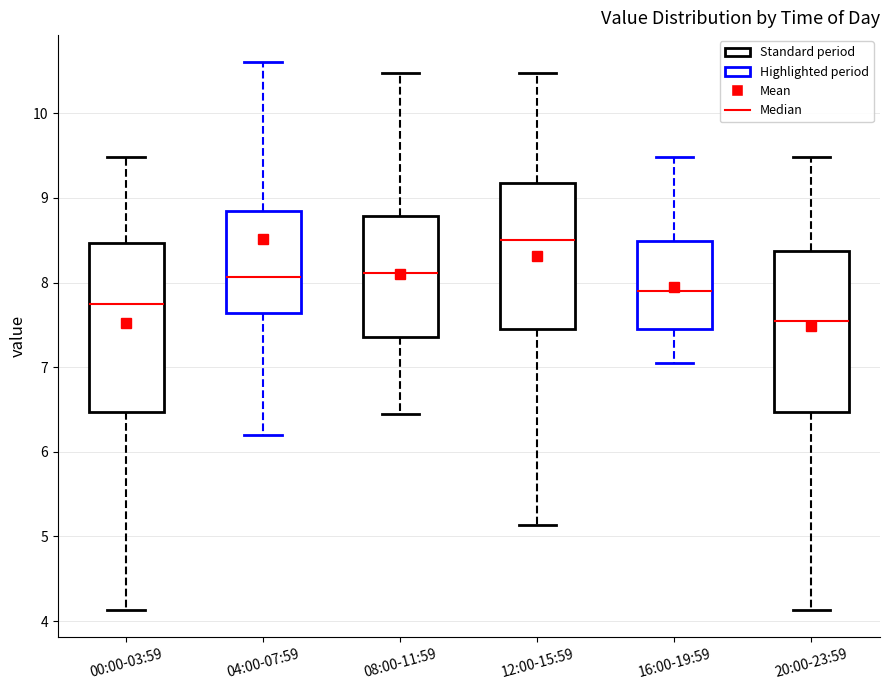

Where is the upper edge of the box for 20:00-23:59 on the y-axis? The values are not printed on the chart, so give them approximately, as read against the axis.

8.4